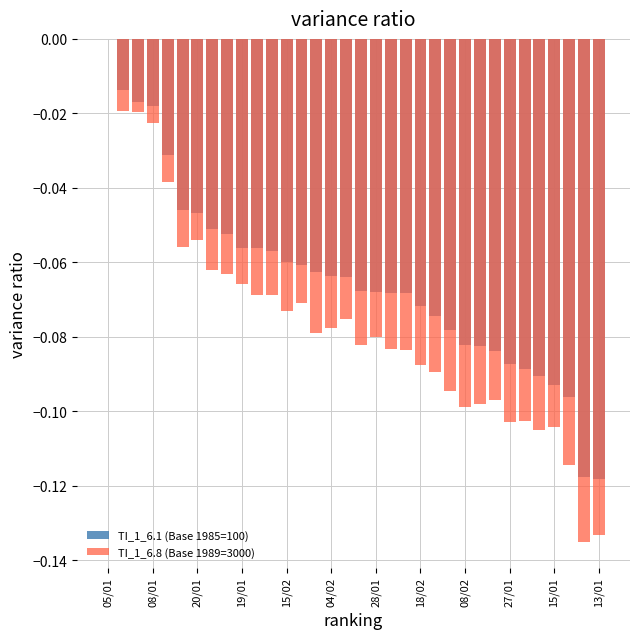

What is the approximate value of TI_1_6.8 (Base 1989=3000) at 15/01?

-0.1